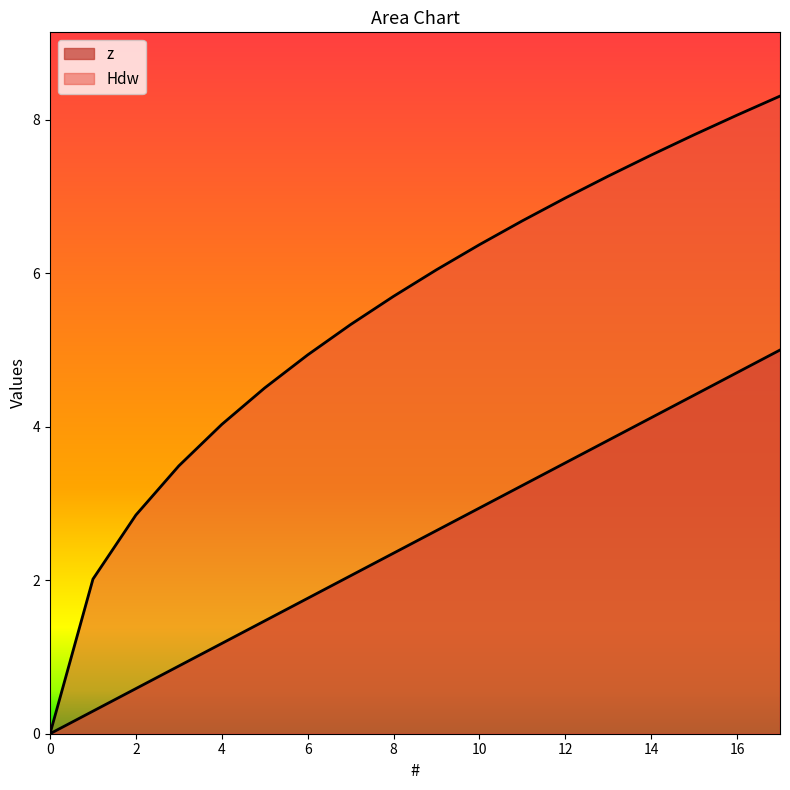

Rank the series by their maximum value, from highest to lowest.

Hdw, z